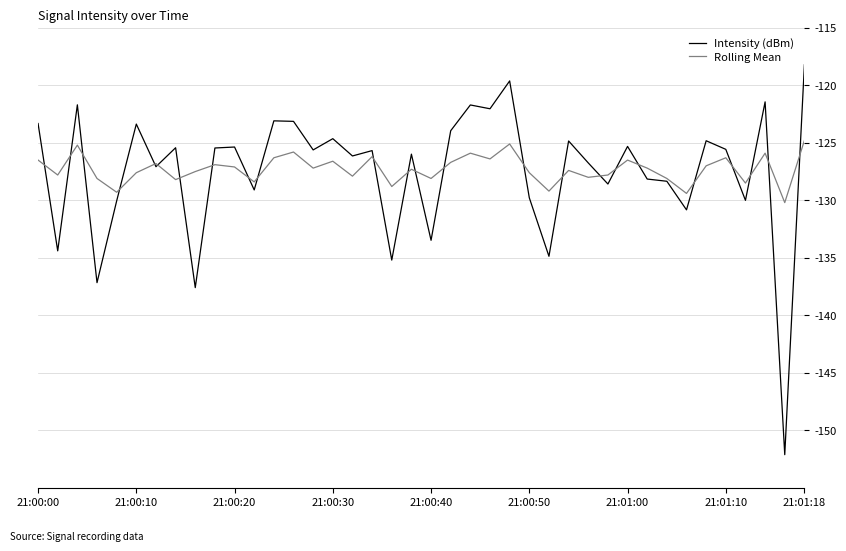

Which series has the widest spread of values?

Intensity (dBm)